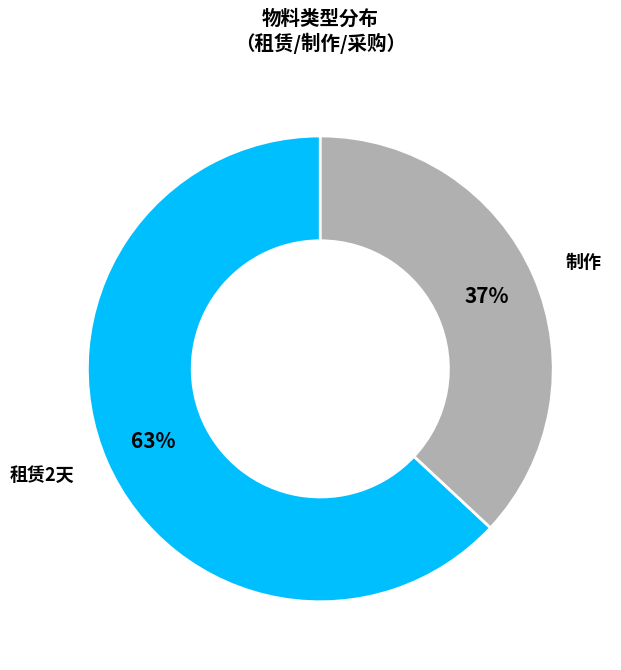

Is there a majority slice in this chart?

Yes